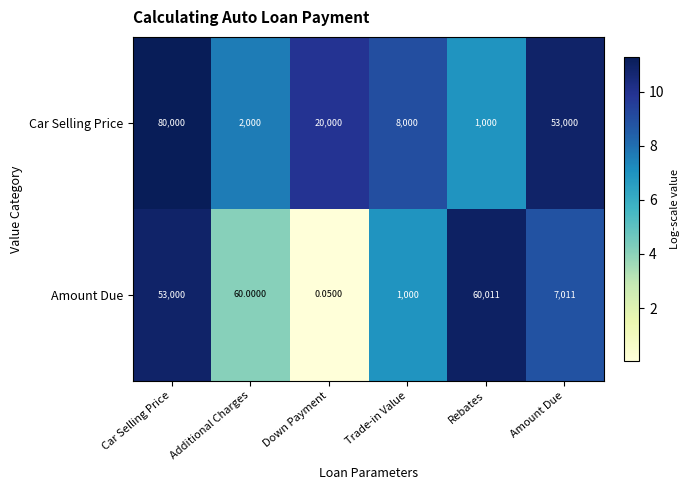

How many series are shown in this chart?

2